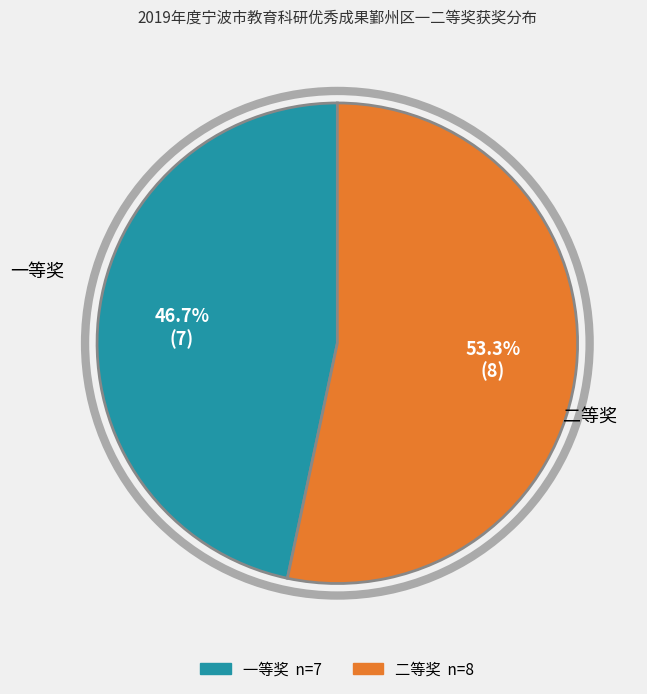

Is the sum of 一等奖 and 二等奖 greater than half?

Yes